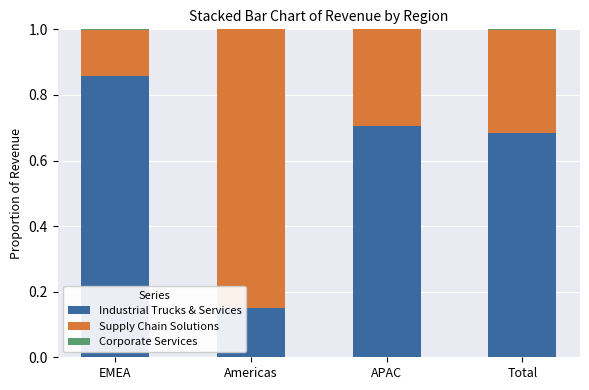

The value of Industrial Trucks & Services at APAC is 0.7. True or false?

True